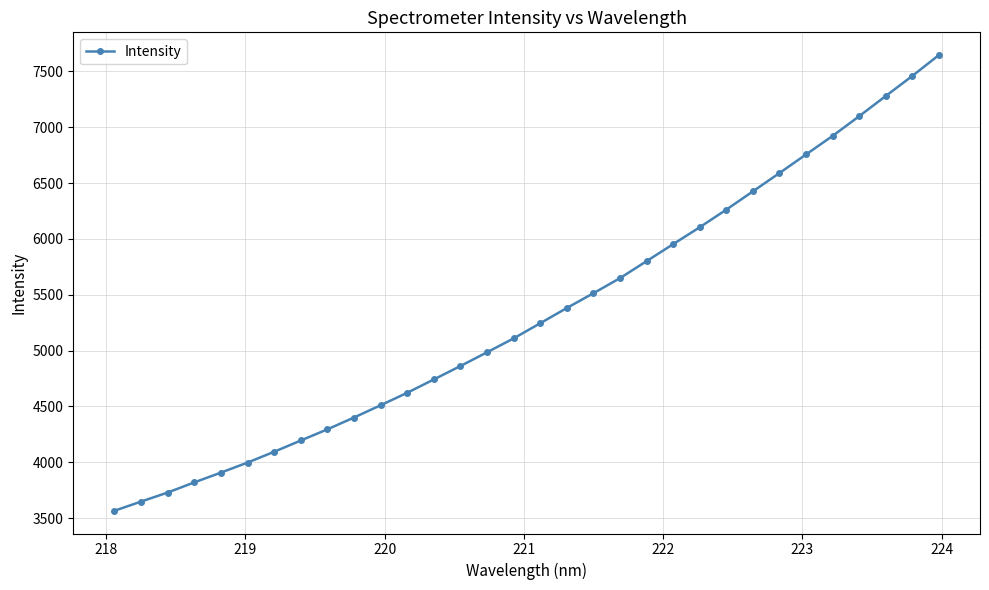

What is the average value?

5330.4